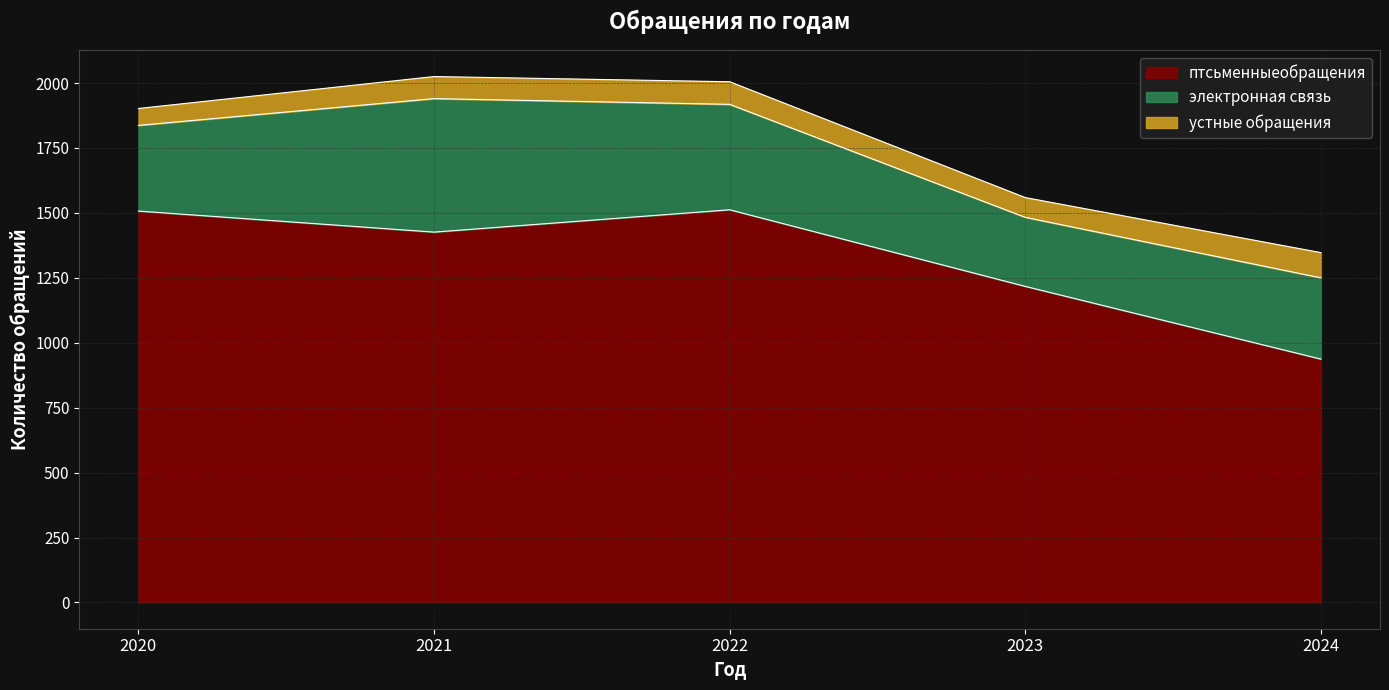

At which category does электронная связь reach its first local peak?

2021